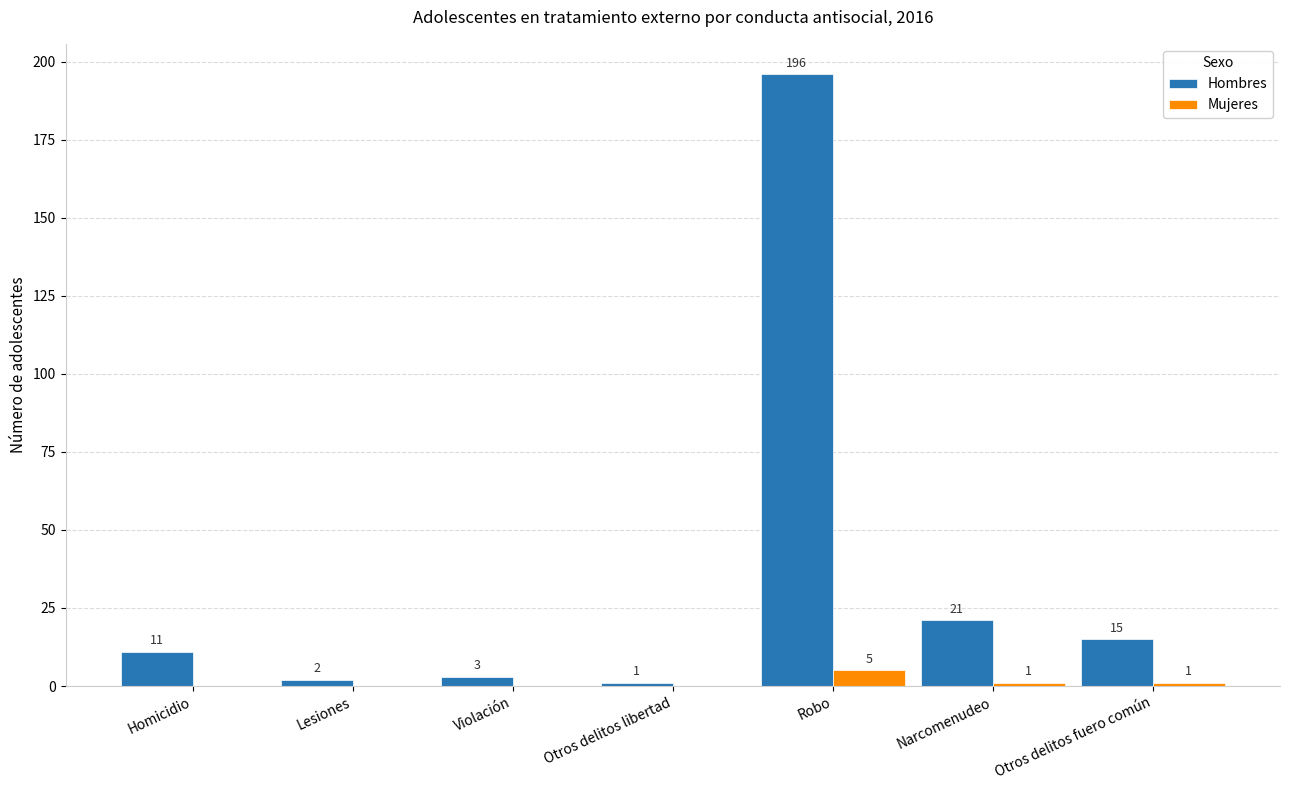

Where is Hombres nearest to the value 98?

Narcomenudeo